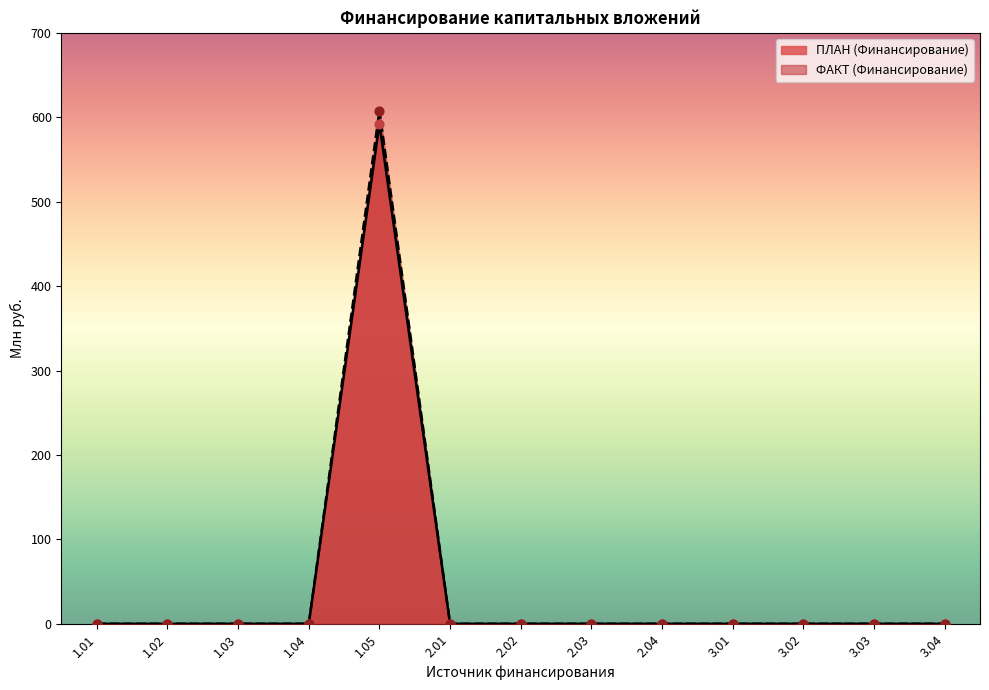

Which series has the largest Y range (max minus min)?

ФАКТ (Финансирование)